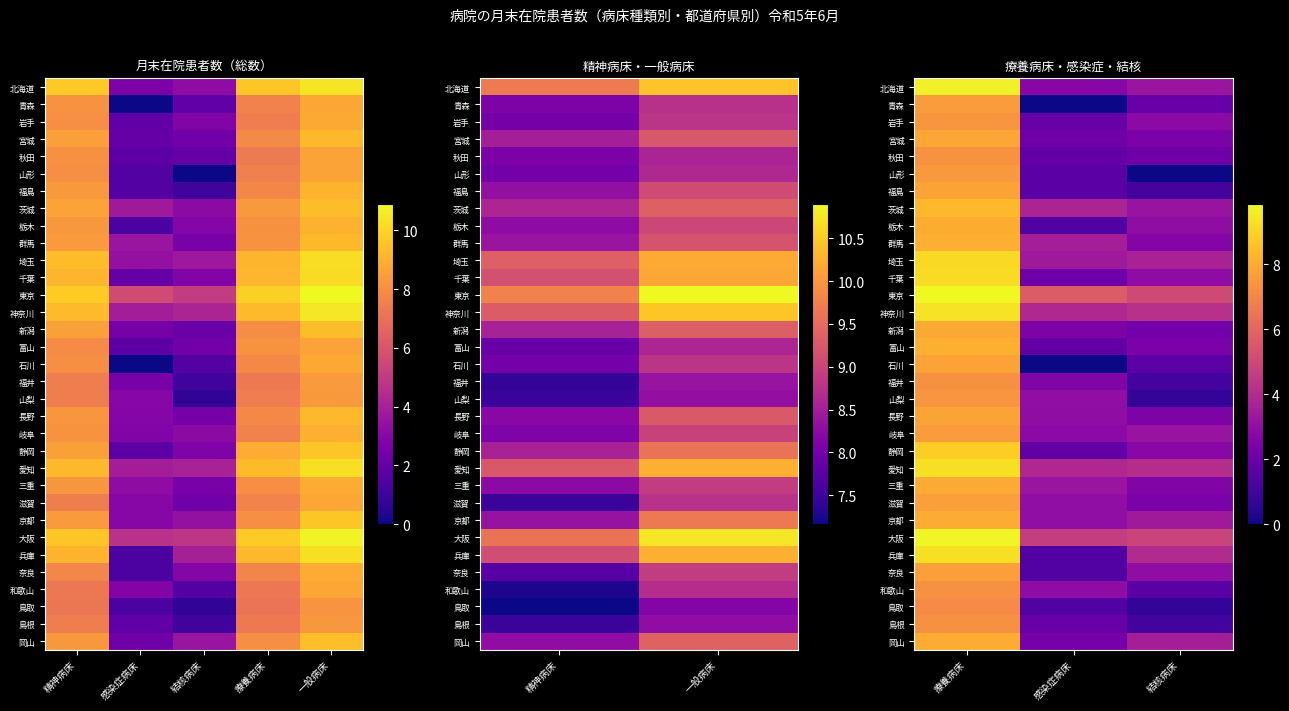

How many data points does each series have?

3